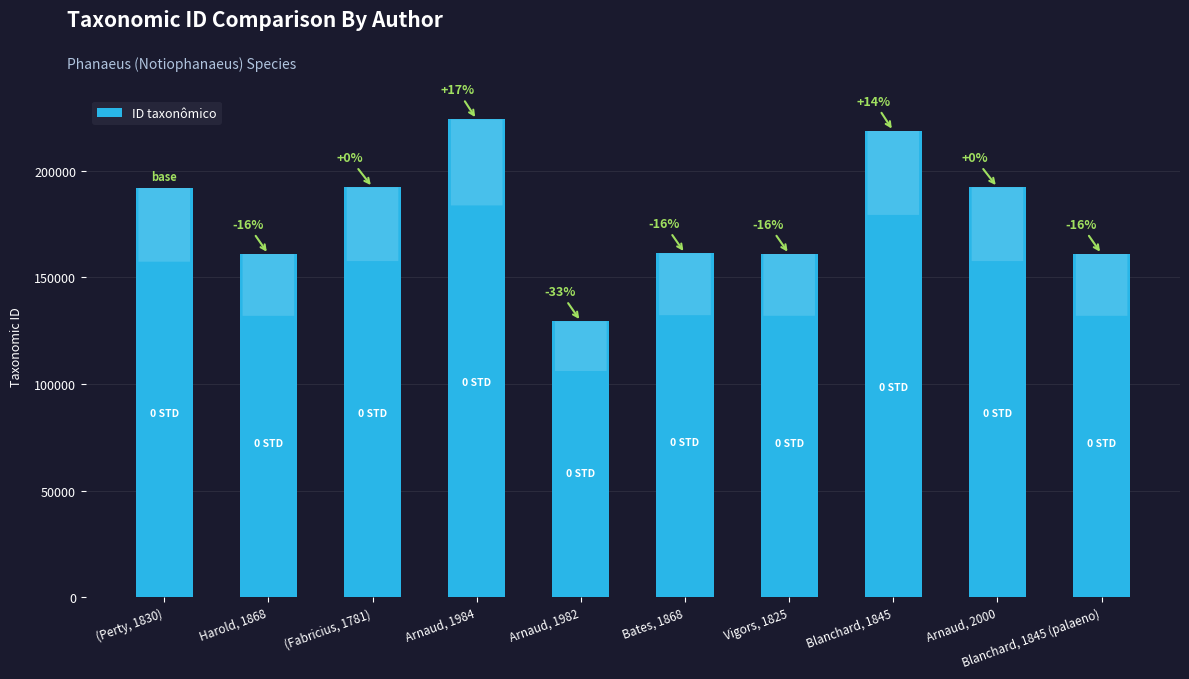

Is it true that the value at Arnaud, 1982 is 184403?

False